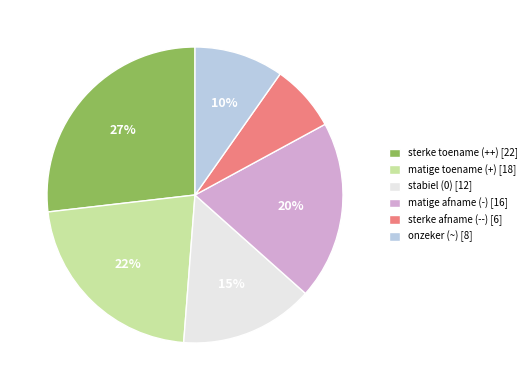

Approximately how many times larger is the value at matige toename (+) compared to stabiel (0)?

1.5